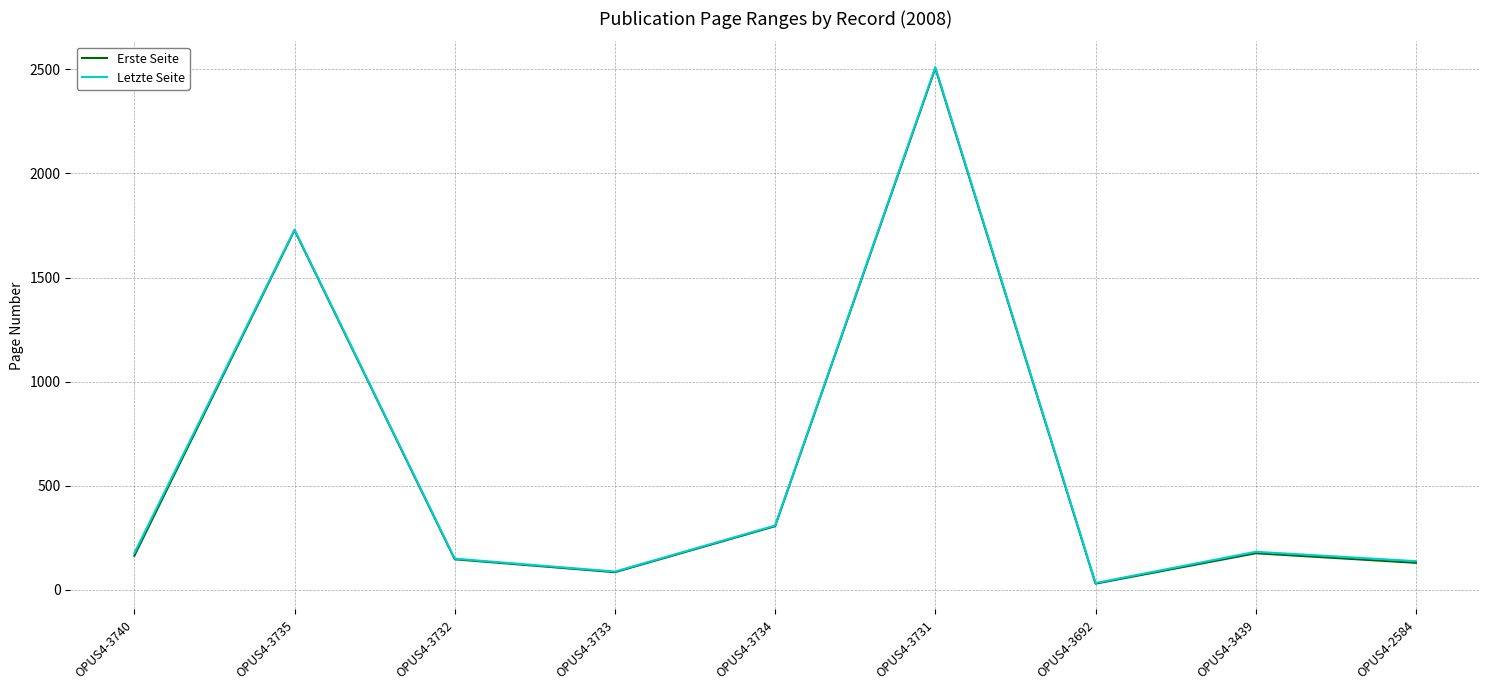

The value of Erste Seite at OPUS4-3439 is 176. True or false?

True